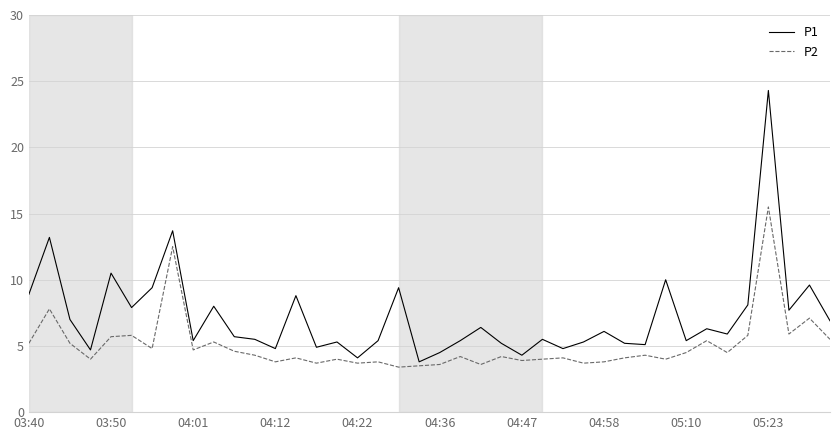

What is the greatest value displayed?

24.3